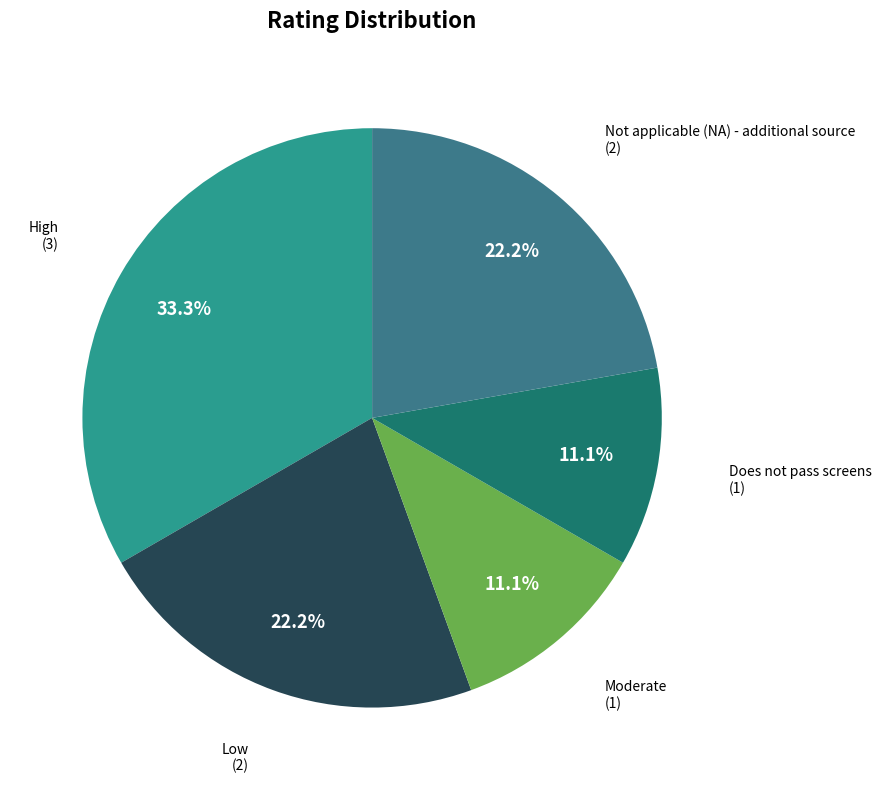

Count the number of slices in the pie.

5